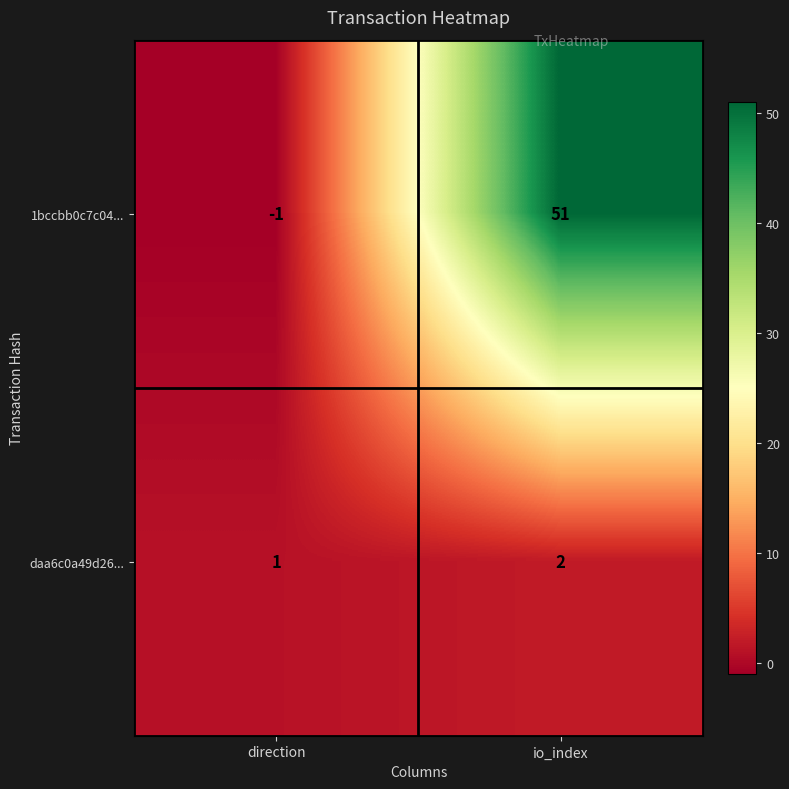

What is the difference between the maximum and minimum values in the 1bccbb0c7c04... series?

52